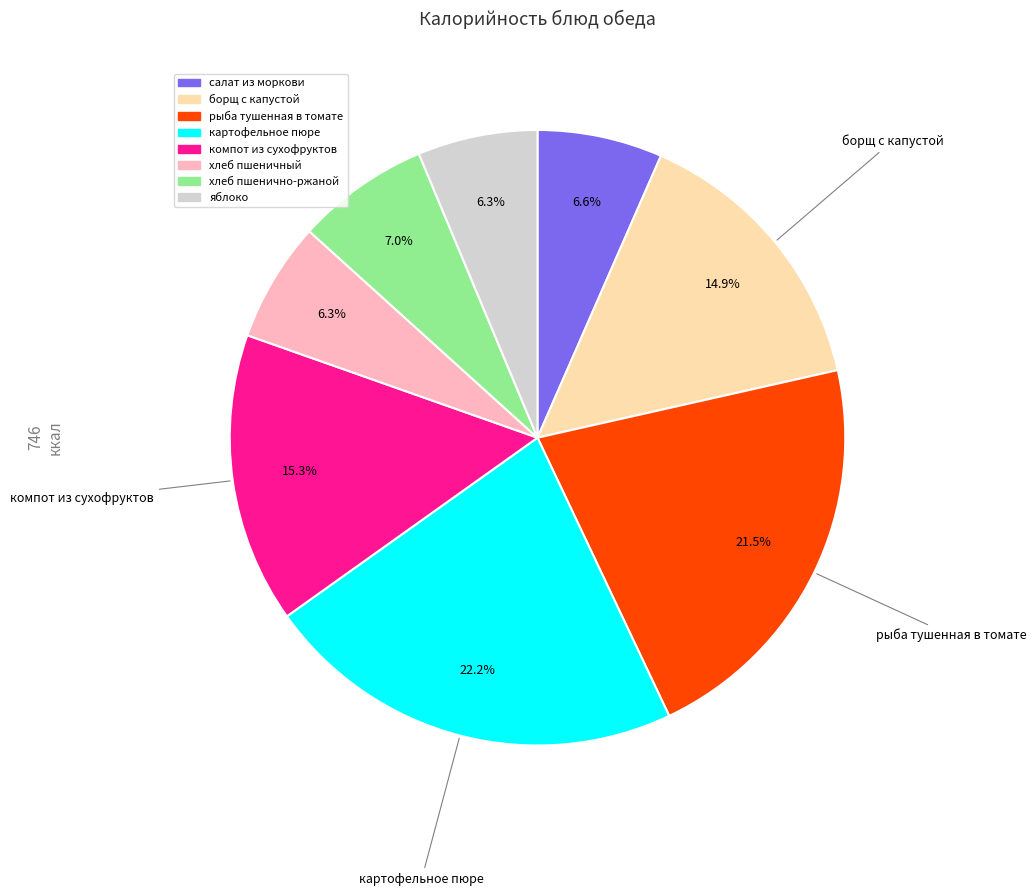

True or false: хлеб пшенично-ржаной accounts for 1% of the total.

False